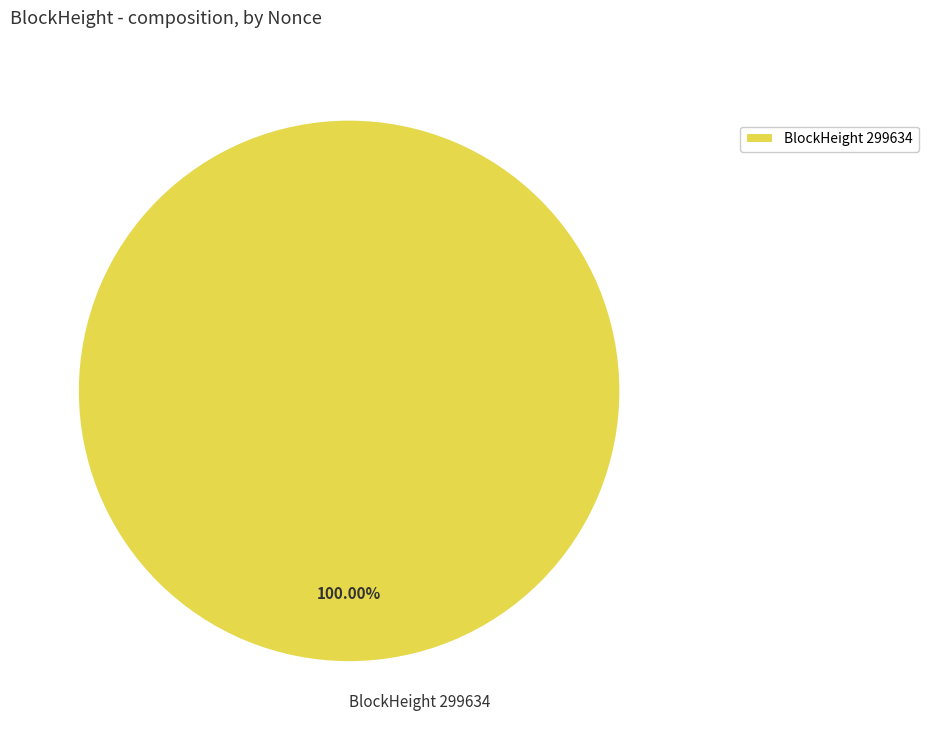

Is there a majority slice in this chart?

Yes